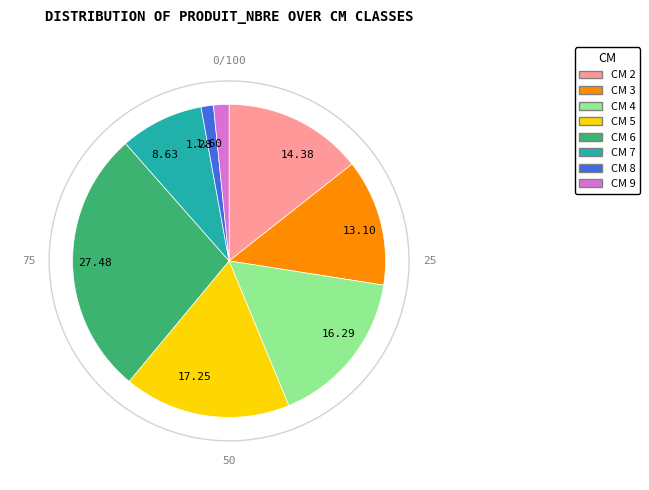

Approximately how many times larger is the value at 27.48 compared to 1.60?

17.2